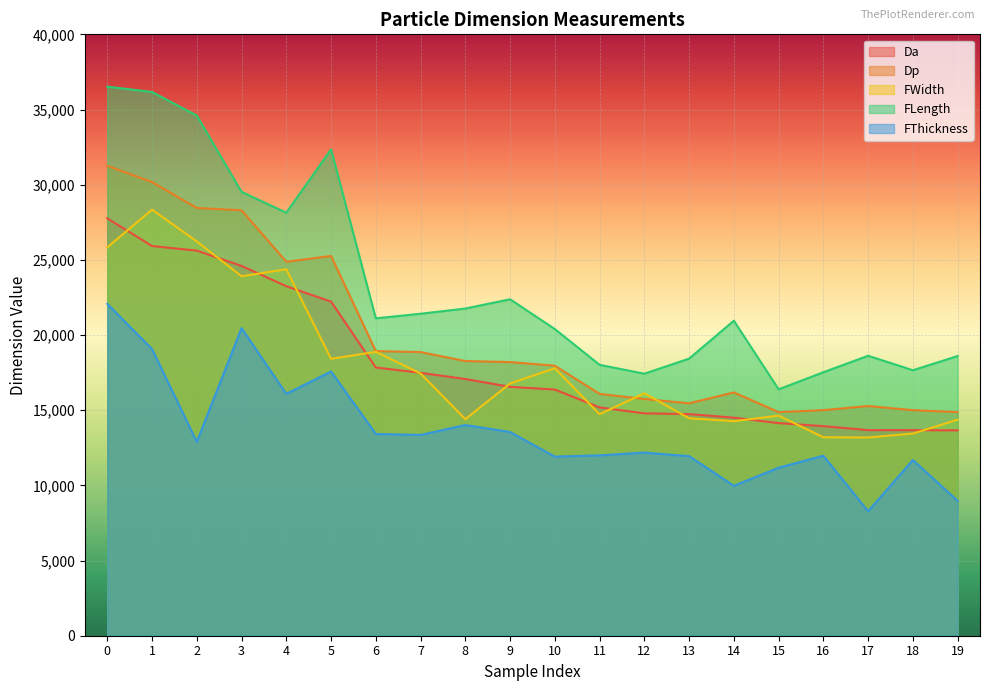

What value does the FWidth series have at 0?

25832.0